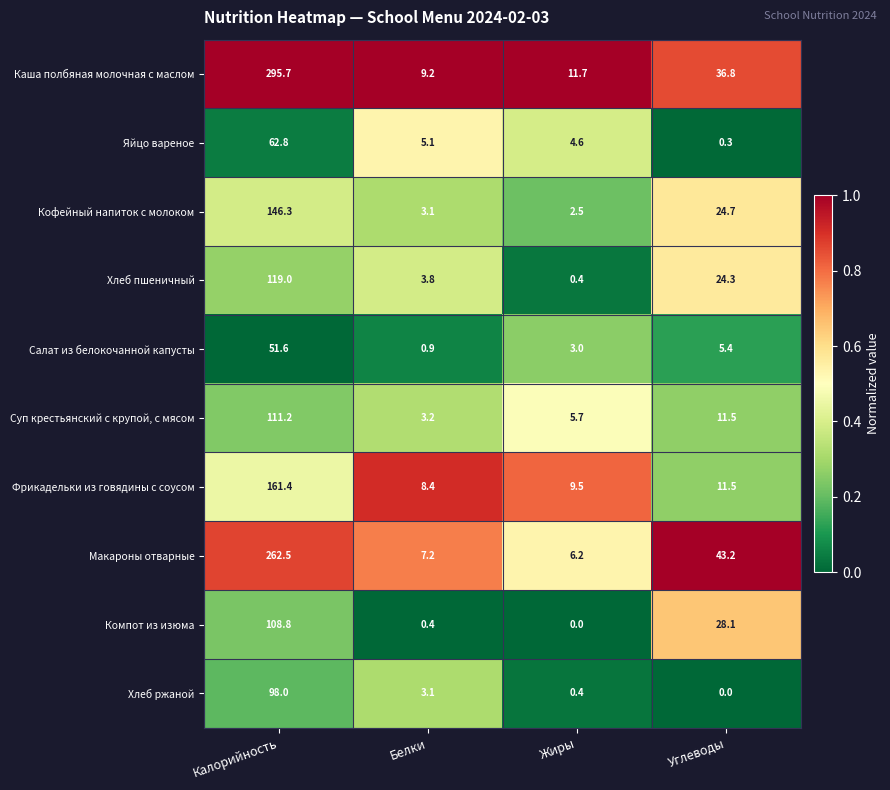

Count the number of categories in the chart.

4